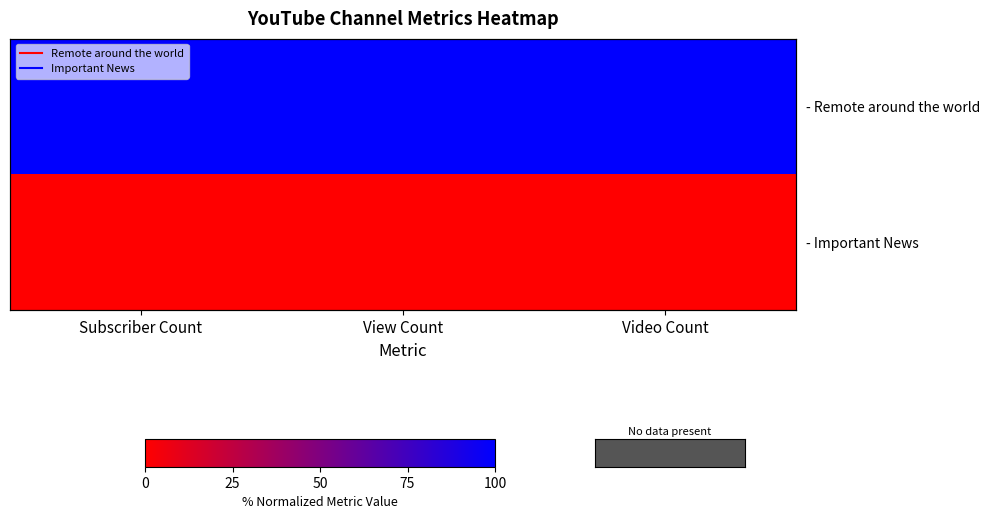

What is the sum of the - Remote around the world values at View Count and Subscriber Count?

200